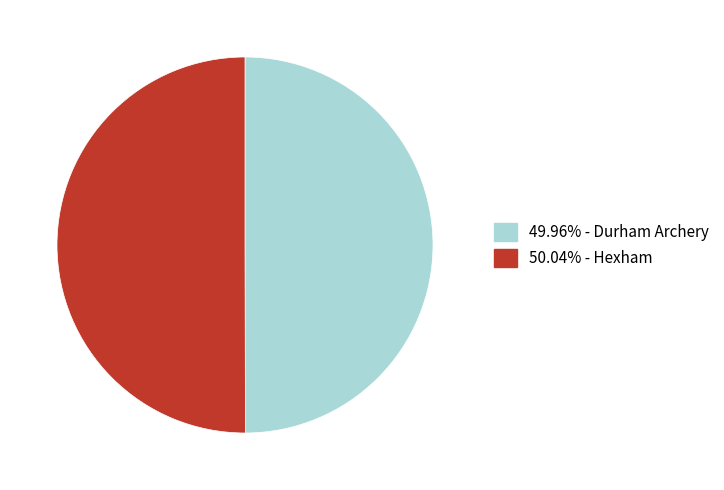

Which category has the biggest portion of the pie?

Hexham